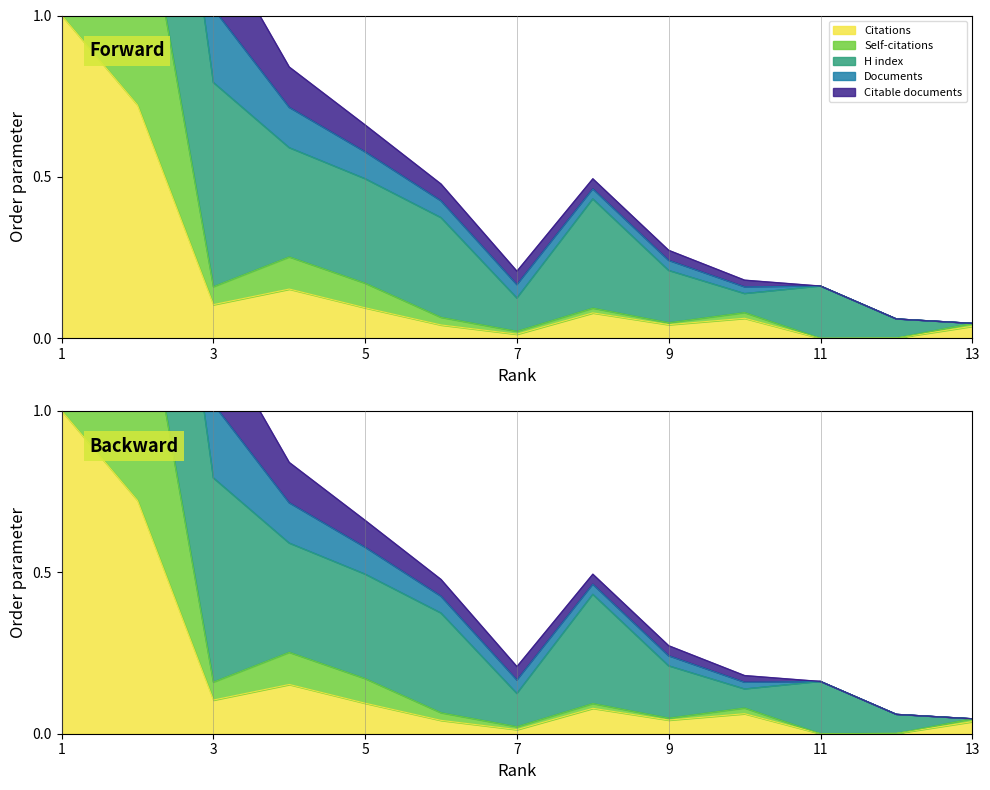

At which category does Citable documents reach its first local valley?

7